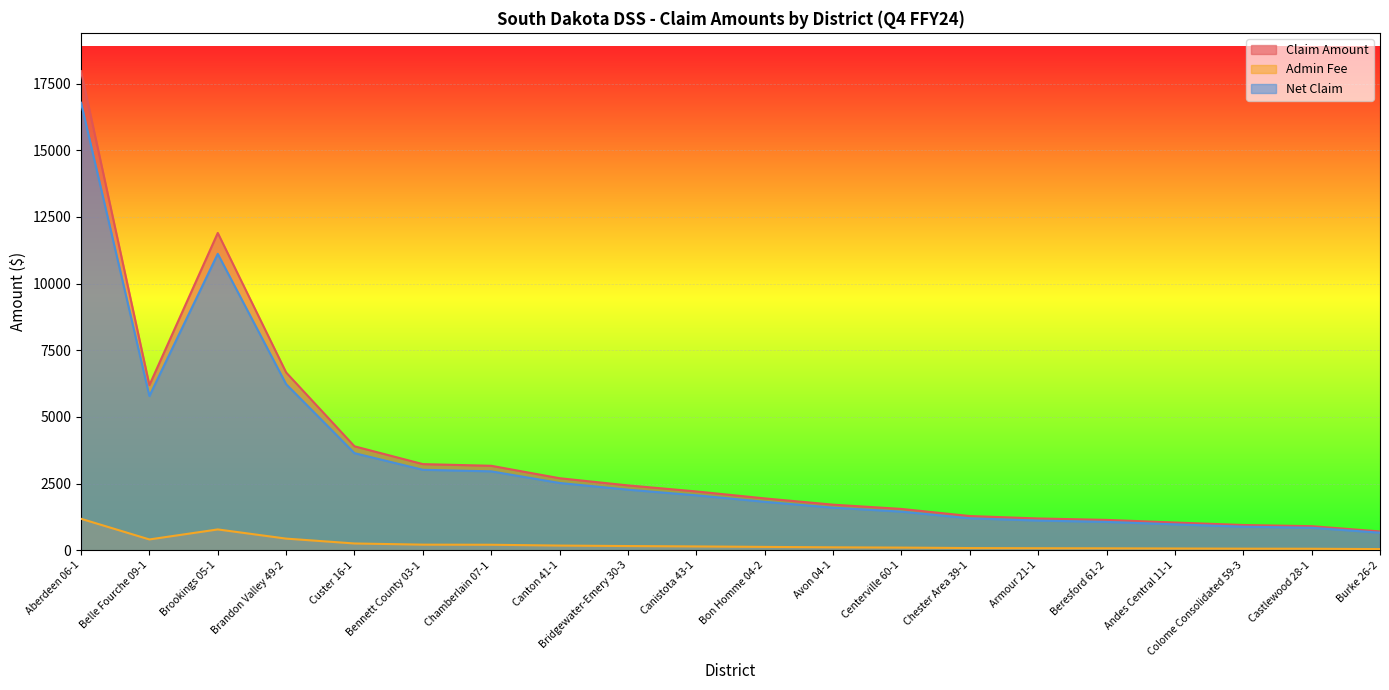

Where is Claim Amount nearest to the value 9337?

Brookings 05-1